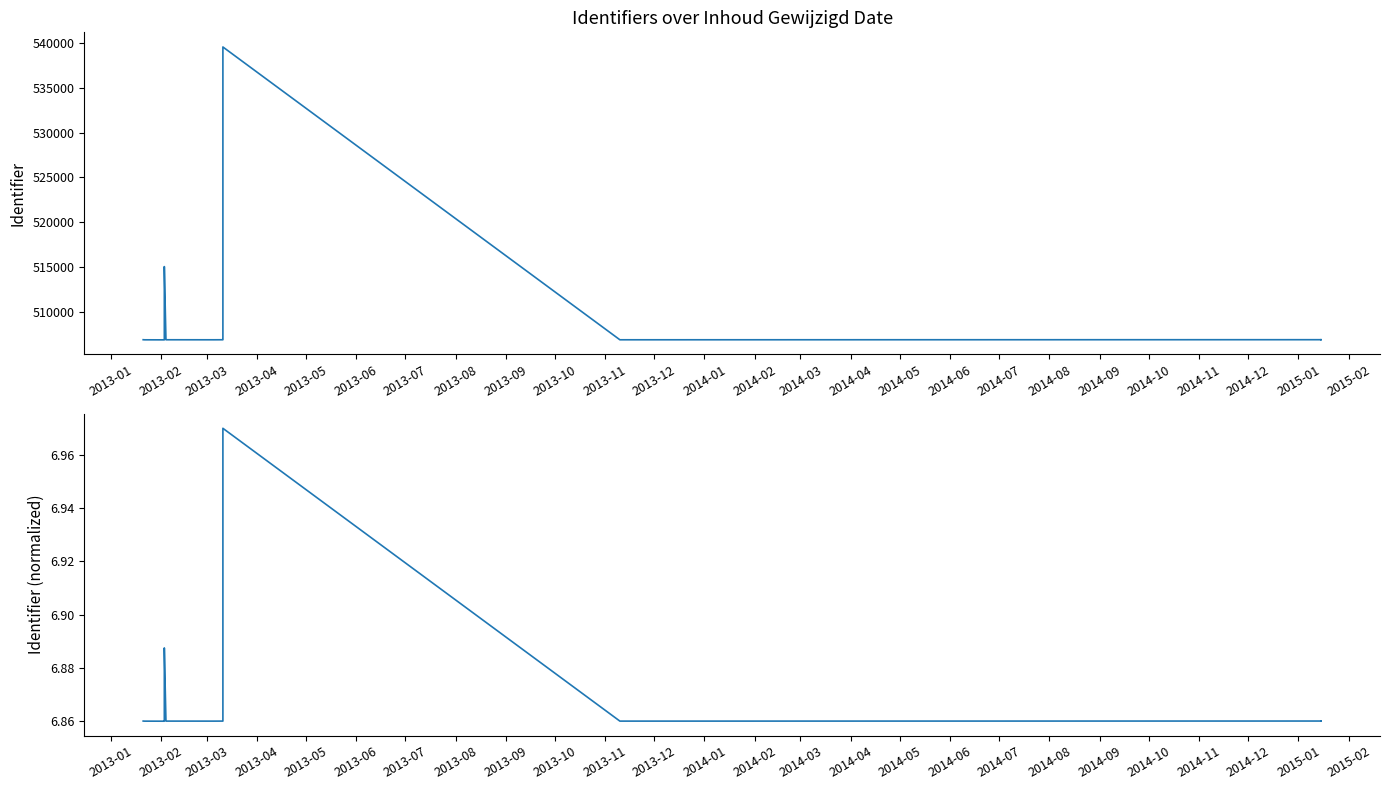

Which series has the widest spread of values?

Identifier